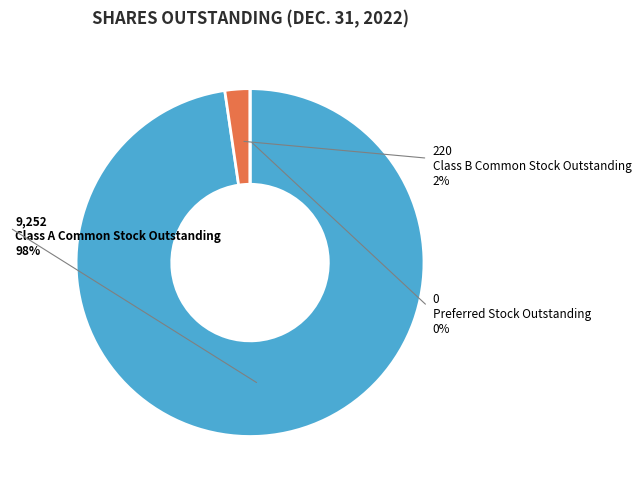

To the nearest percent, what is the average slice percentage?

33%